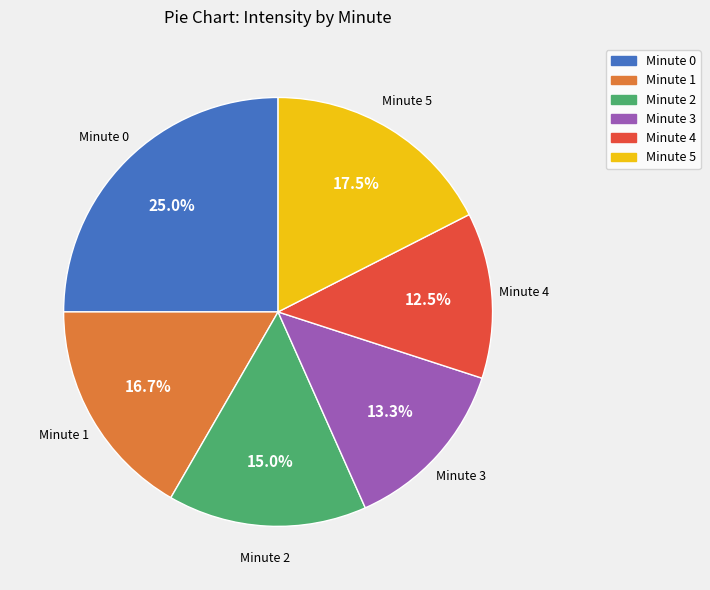

To the nearest percent, what is the difference between the Minute 4 and Minute 3 slice percentages?

1%